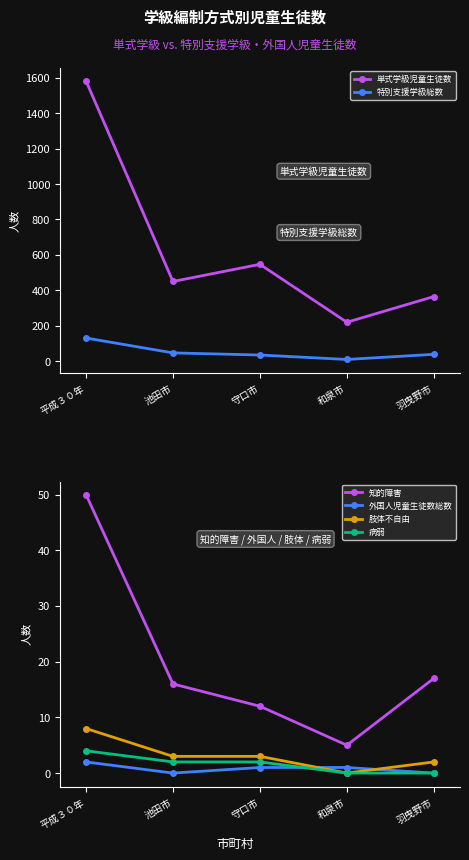

True or false: 肢体不自由 has a value of 8 at 平成３０年.

True